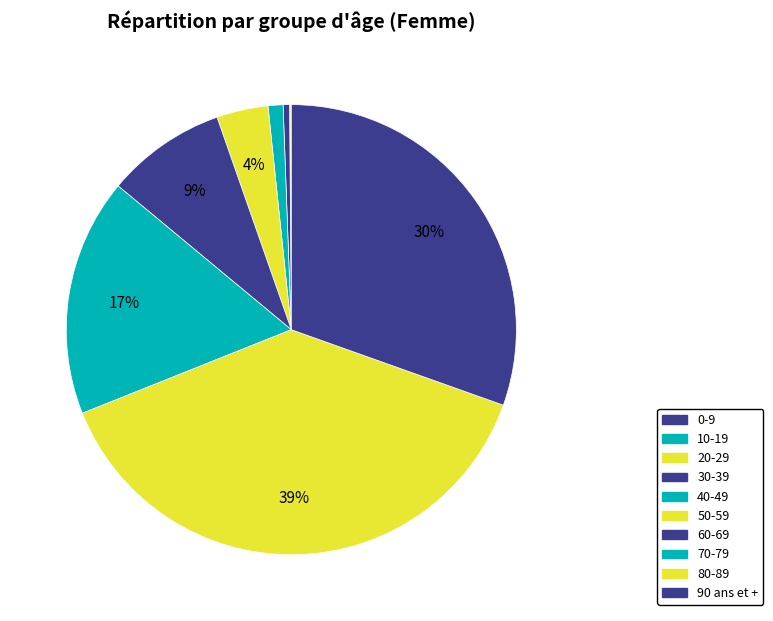

What percentage is NOT represented by 0-9?

100.0%